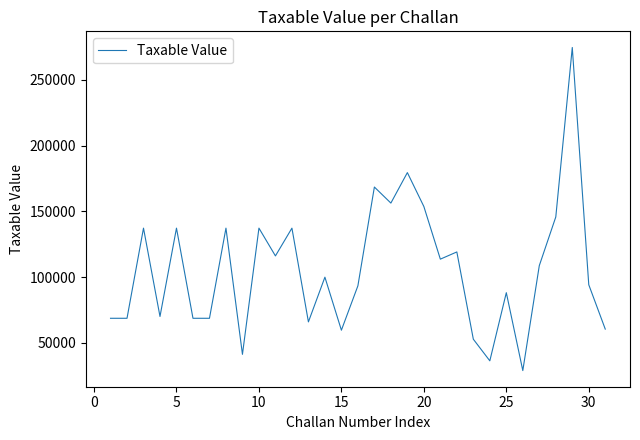

How many interior local peaks (higher than both neighbors) does the data have?

11